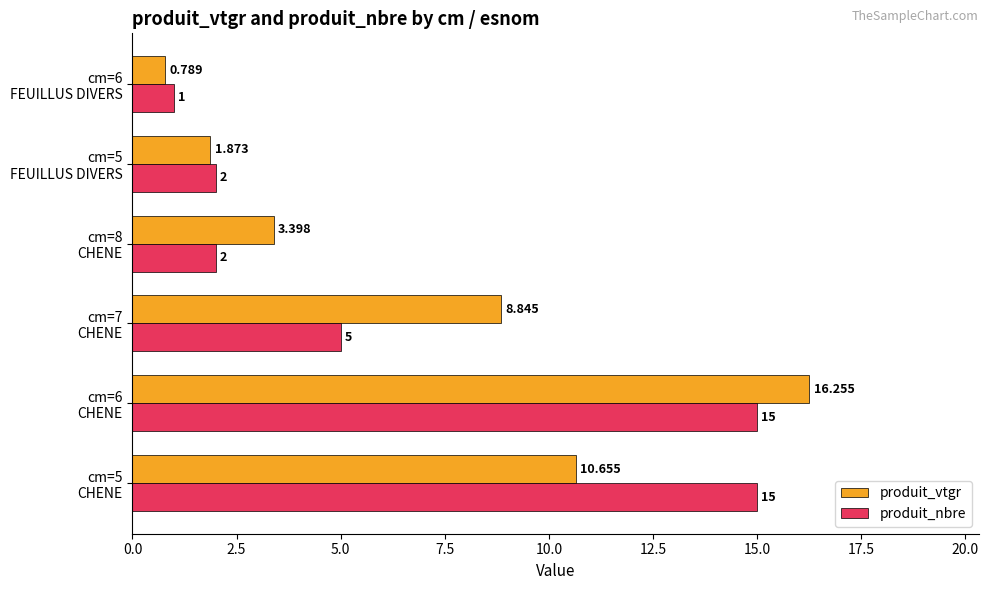

Where is produit_vtgr nearest to the value 8?

cm=7
CHENE